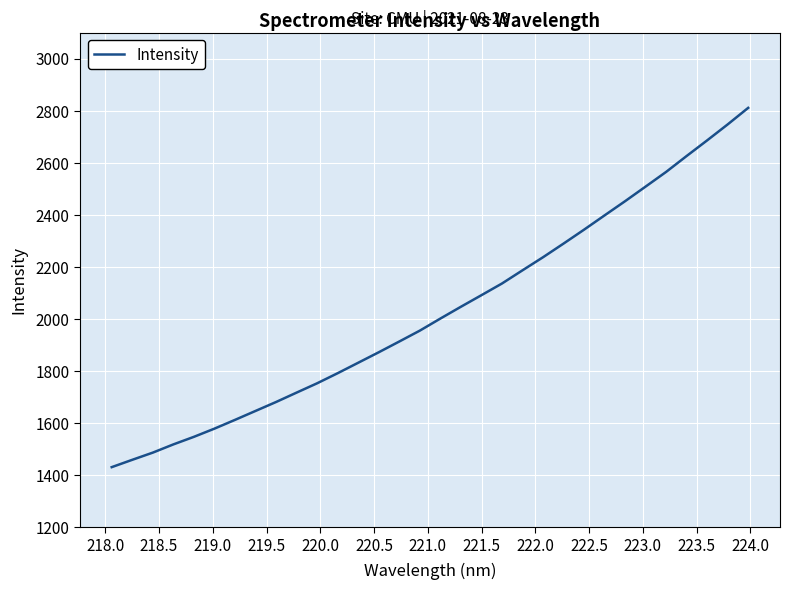

What is the average value?

2028.5